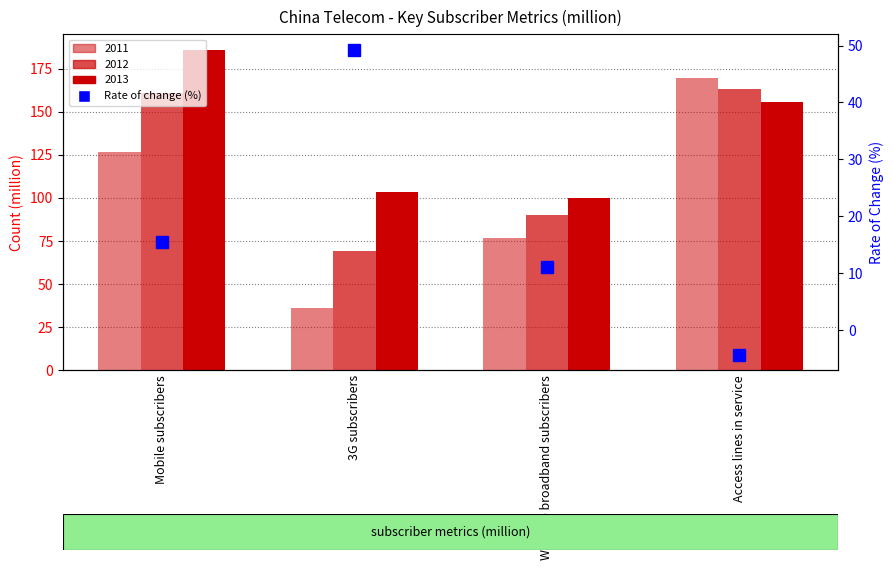

At which label does the data first exceed 15?

Mobile subscribers